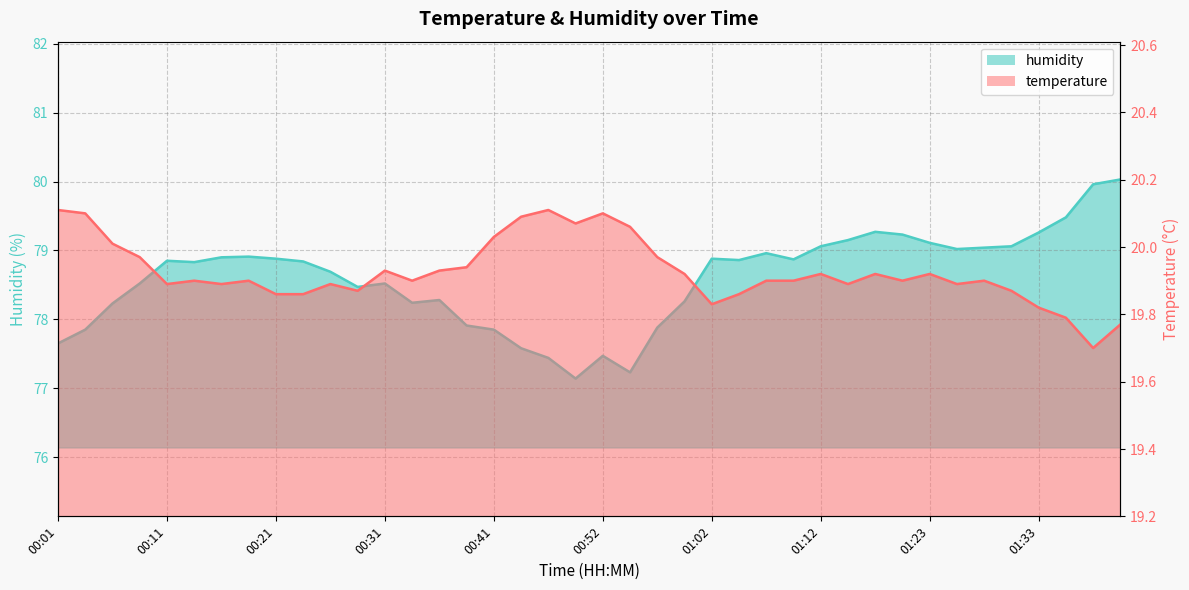

What is the value of the humidity point at the 8th from the left?

78.9